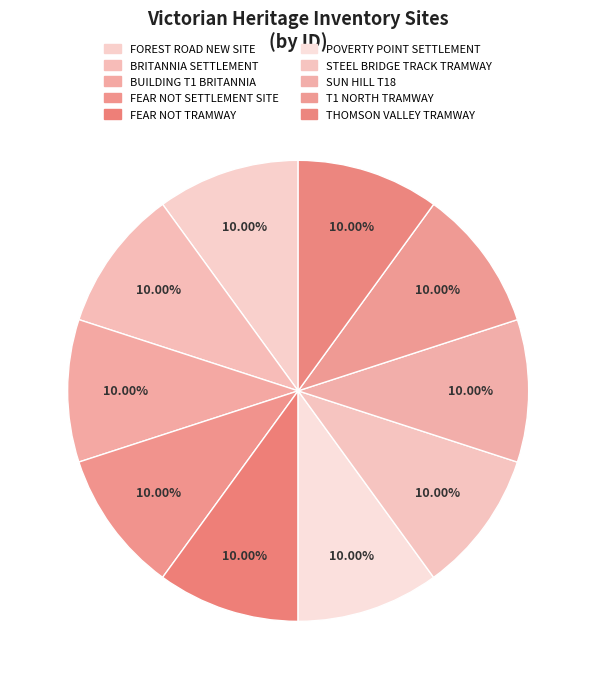

Combined, do FEAR NOT SETTLEMENT SITE and BUILDING T1 BRITANNIA account for over 50%?

No